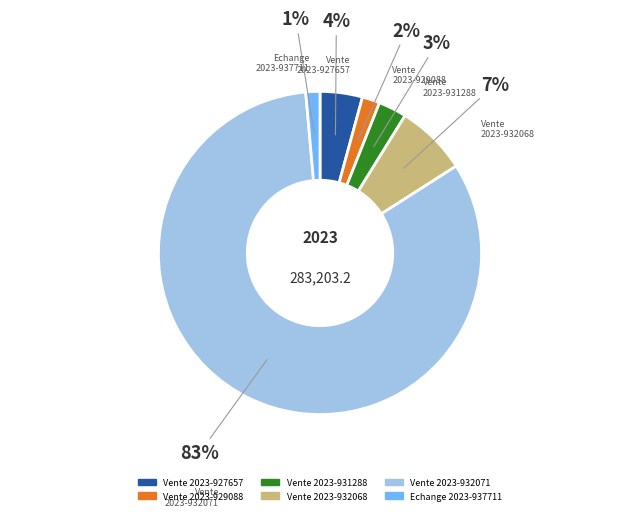

To the nearest percent, what is the average slice percentage?

17%